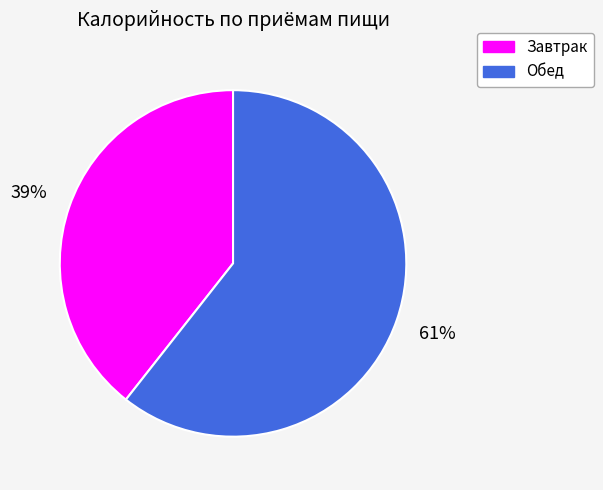

How many slices are in this pie chart?

2